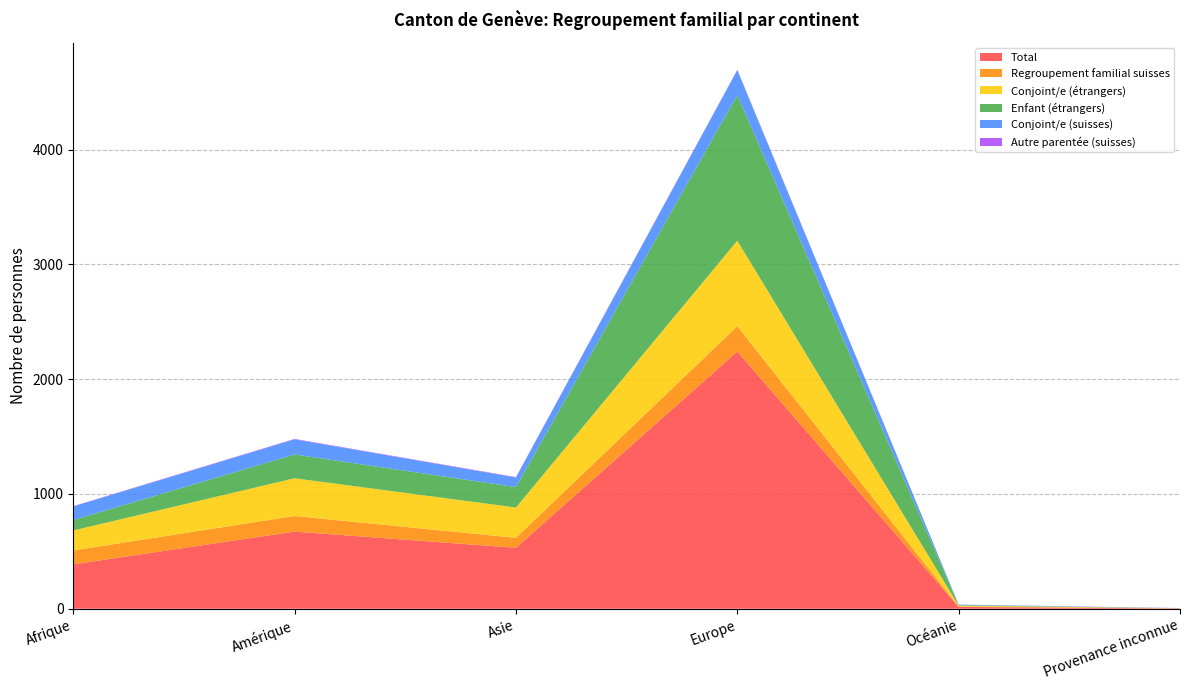

Reading right to left, extract all data points from this chart.

Total: Provenance inconnue=2	Océanie=16	Europe=2241	Asie=531	Amérique=672	Afrique=387
Regroupement familial suisses: Provenance inconnue=2	Océanie=4	Europe=221	Asie=87	Amérique=136	Afrique=121
Conjoint/e (étrangers): Provenance inconnue=0	Océanie=7	Europe=745	Asie=264	Amérique=329	Afrique=174
Enfant (étrangers): Provenance inconnue=0	Océanie=5	Europe=1269	Asie=178	Amérique=207	Afrique=91
Conjoint/e (suisses): Provenance inconnue=1	Océanie=4	Europe=217	Asie=84	Amérique=132	Afrique=119
Autre parentée (suisses): Provenance inconnue=1	Océanie=0	Europe=4	Asie=3	Amérique=4	Afrique=2